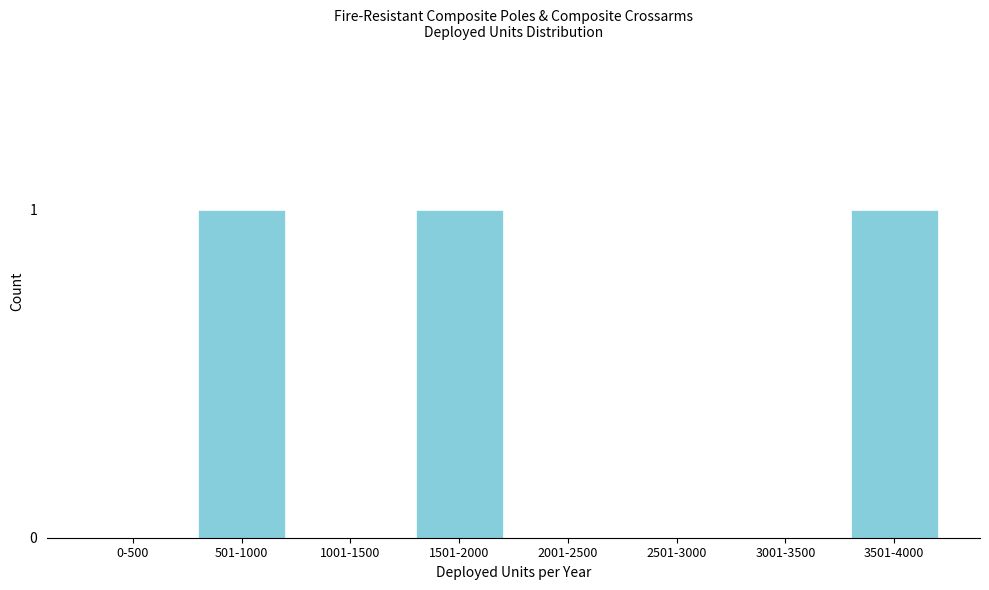

Reading right to left, list all the values displayed in this chart.

3501-4000=1	3001-3500=0	2501-3000=0	2001-2500=0	1501-2000=1	1001-1500=0	501-1000=1	0-500=0